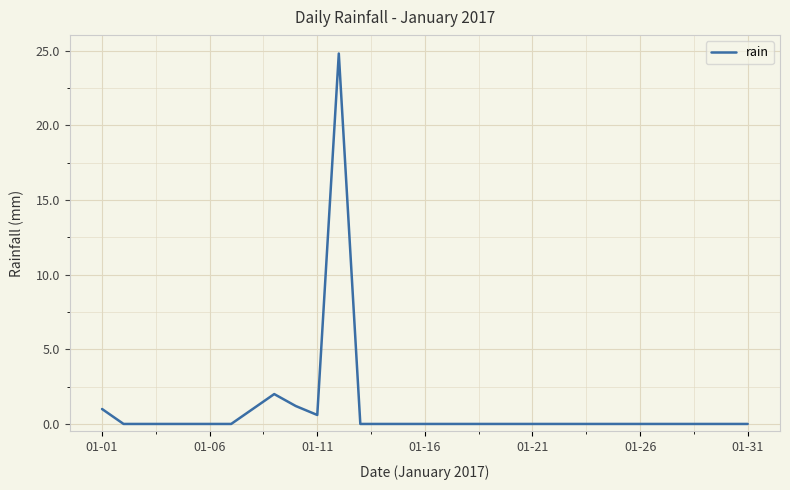

What is the greatest value displayed?

24.8